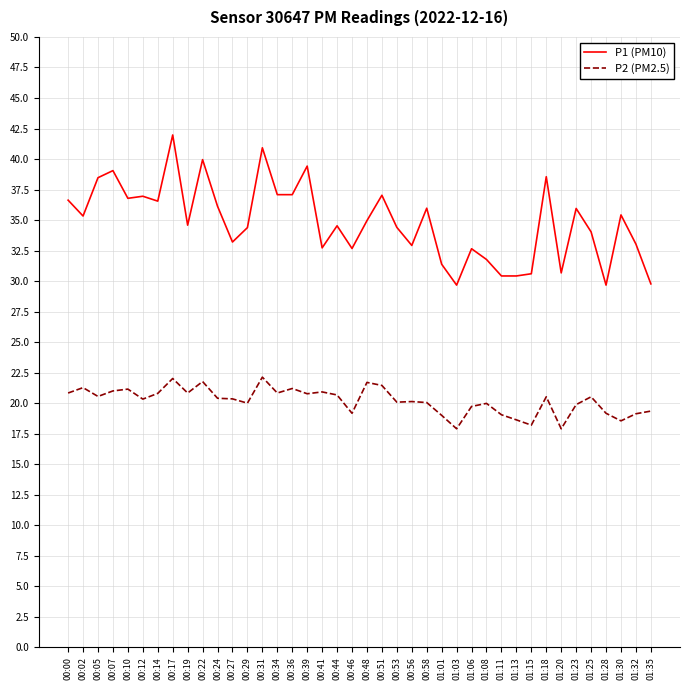

The P1 (PM10) series shows 35.3 at 00:02. True or false?

True